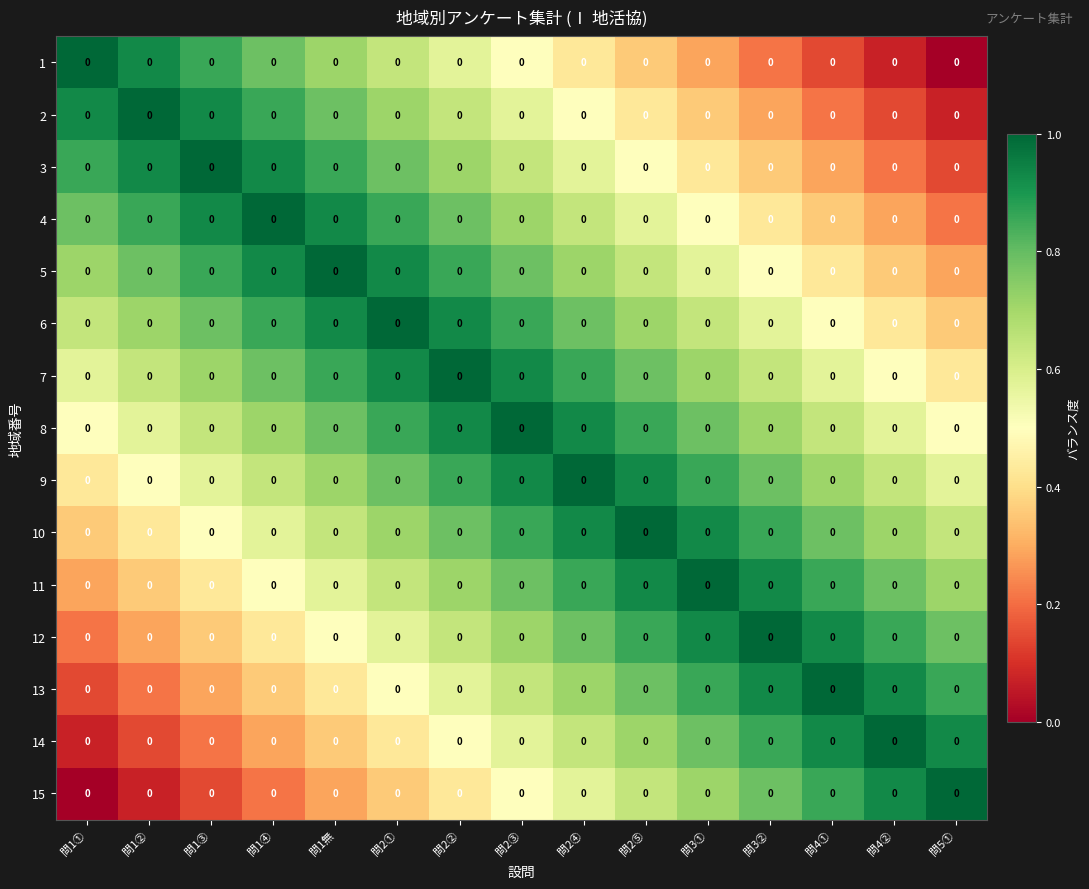

Read the 7 value at 問1④.

0.8